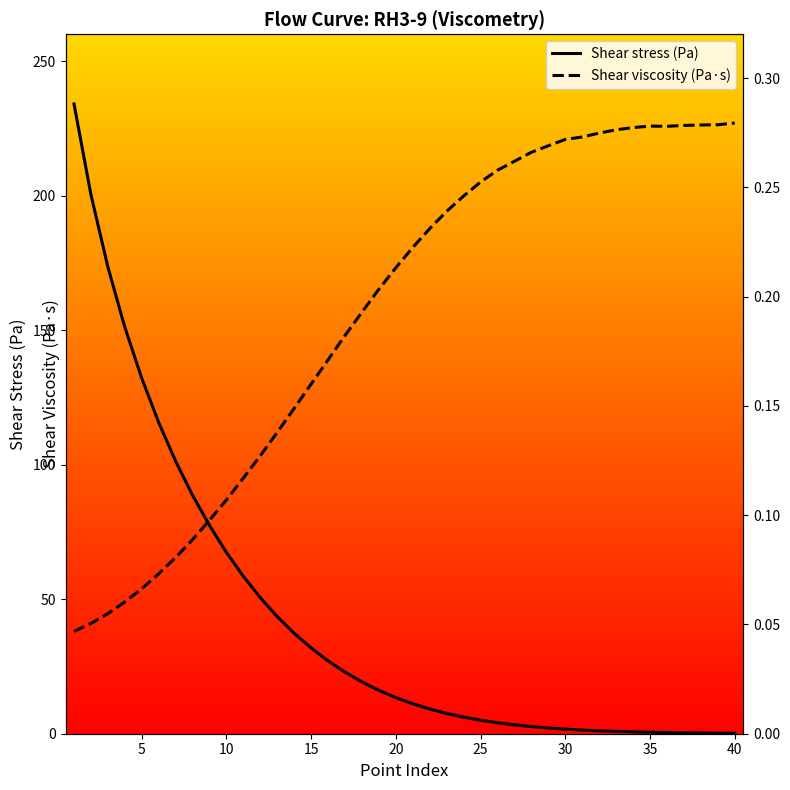

What are all the series names shown in the legend?

Shear stress (Pa), Shear viscosity (Pa·s)